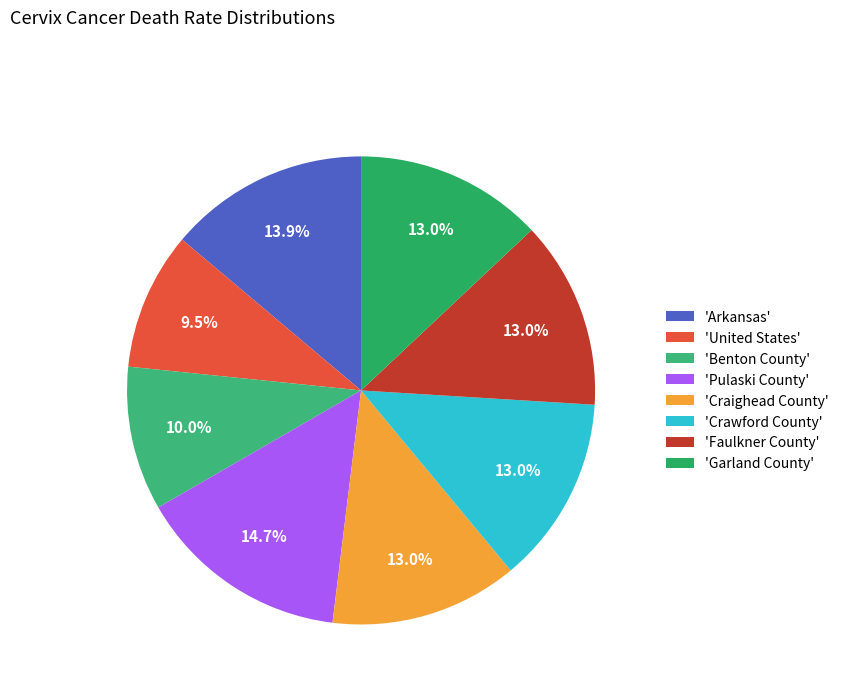

How many segments does this pie chart have?

8